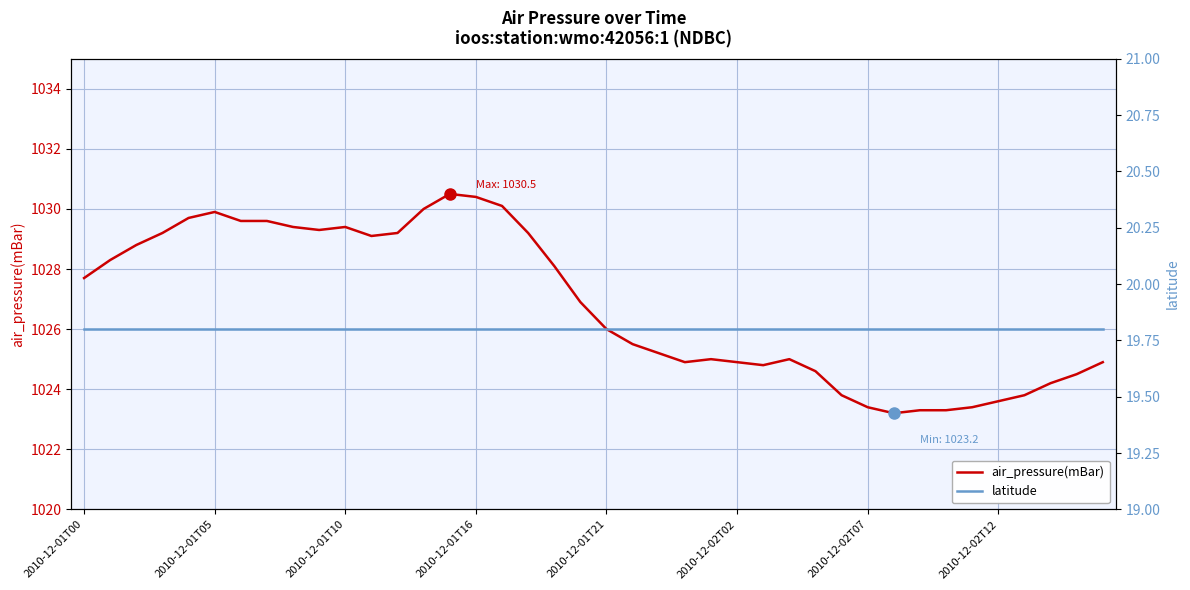

True or false: air_pressure(mBar) has more than 2 points higher than both neighbors.

True